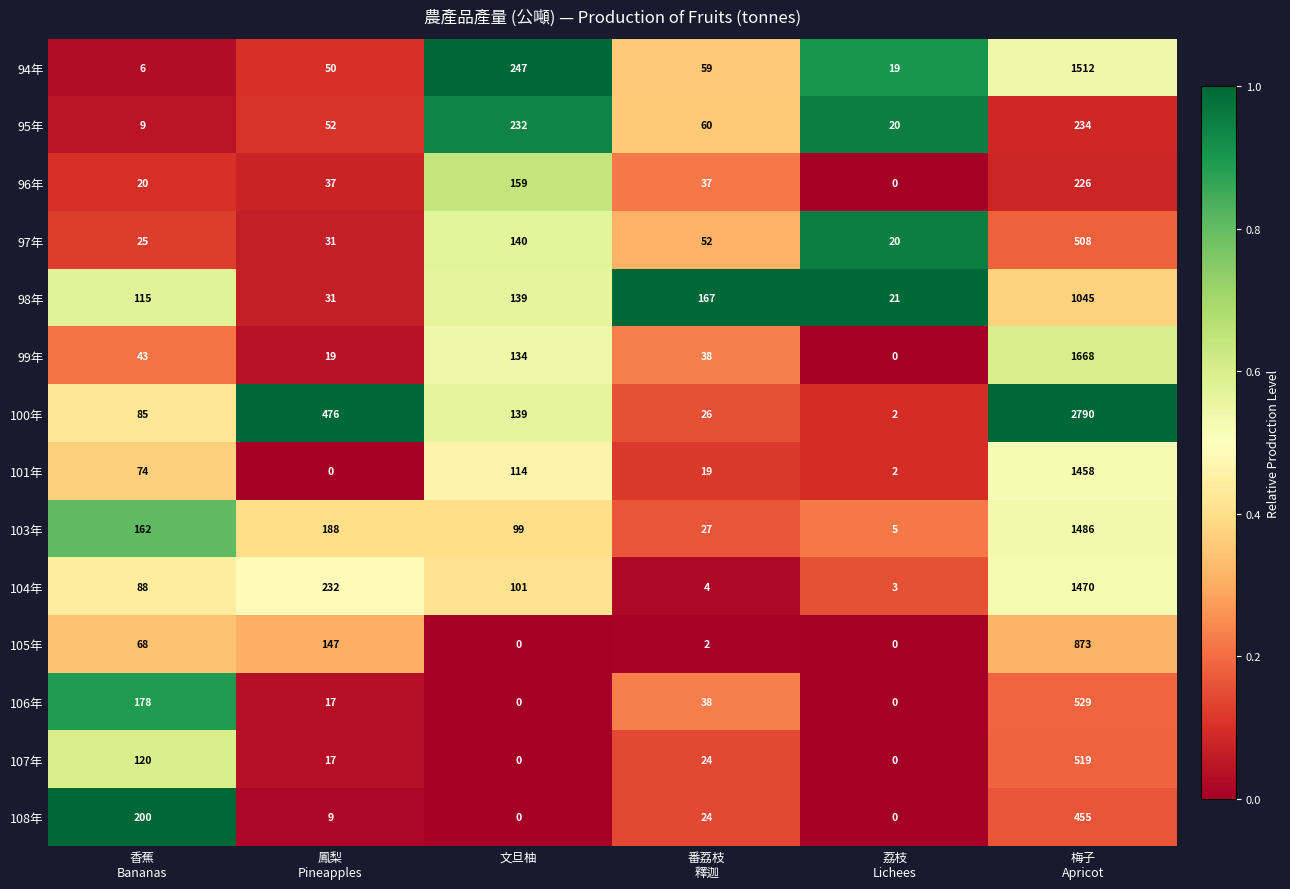

At which category is the sum across all series the highest?

梅子
Apricot